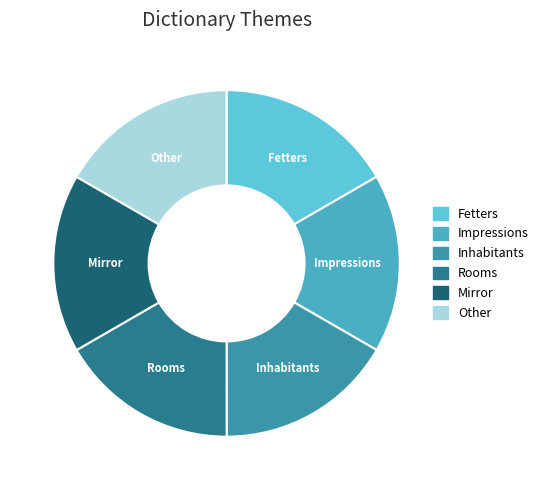

The Mirror slice represents 17% of the pie. True or false?

True